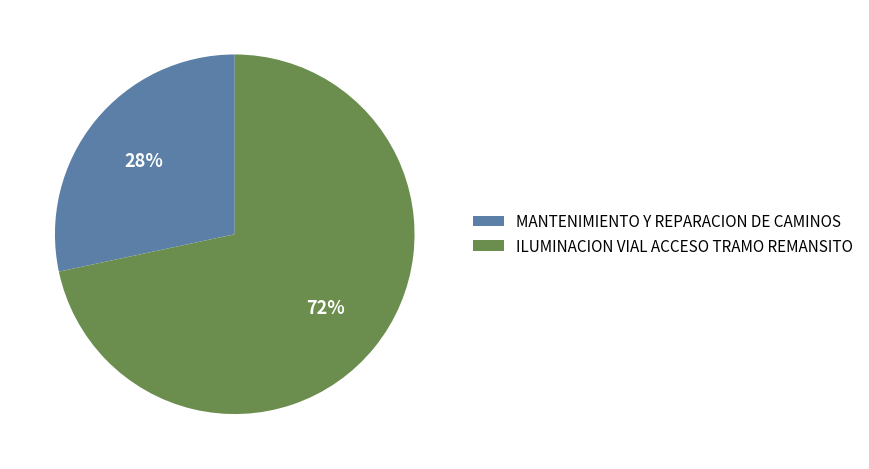

Does ILUMINACION VIAL ACCESO TRAMO REMANSITO account for over 50% of the chart?

Yes